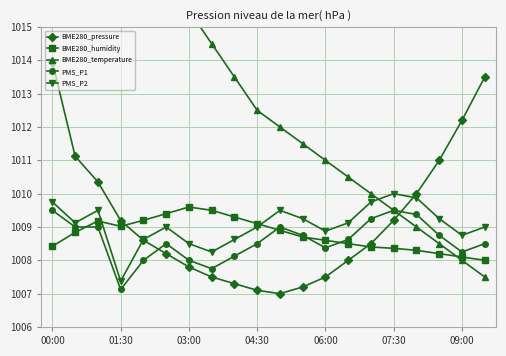

Reading right to left, list all the values displayed in this chart.

BME280_pressure: 1013.5	1012.2	1011.0	1010.0	1009.2	1008.5	1008.0	1007.5	1007.2	1007.0	1007.1	1007.3	1007.5	1007.8	1008.2	1008.6	1009.2	1010.4	1011.1	1013.9
BME280_humidity: 1008.0	1008.1	1008.2	1008.3	1008.4	1008.4	1008.5	1008.6	1008.7	1008.9	1009.1	1009.3	1009.5	1009.6	1009.4	1009.2	1009.0	1009.2	1008.8	1008.4
BME280_temperature: 1007.5	1008.0	1008.5	1009.0	1009.5	1010.0	1010.5	1011.0	1011.5	1012.0	1012.5	1013.5	1014.5	1015.5	1017.0	1018.5	1020.5	1024.0	1025.5	1028.5
PMS_P1: 1008.5	1008.2	1008.8	1009.4	1009.5	1009.2	1008.6	1008.4	1008.8	1009.0	1008.5	1008.1	1007.8	1008.0	1008.5	1008.0	1007.1	1009.0	1009.0	1009.5
PMS_P2: 1009.0	1008.8	1009.2	1009.9	1010.0	1009.8	1009.1	1008.9	1009.2	1009.5	1009.0	1008.6	1008.2	1008.5	1009.0	1008.6	1007.4	1009.5	1009.1	1009.8